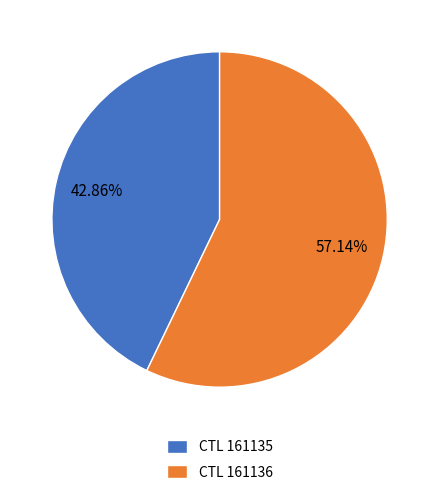

Which has a higher value, CTL 161135 or CTL 161136?

CTL 161136